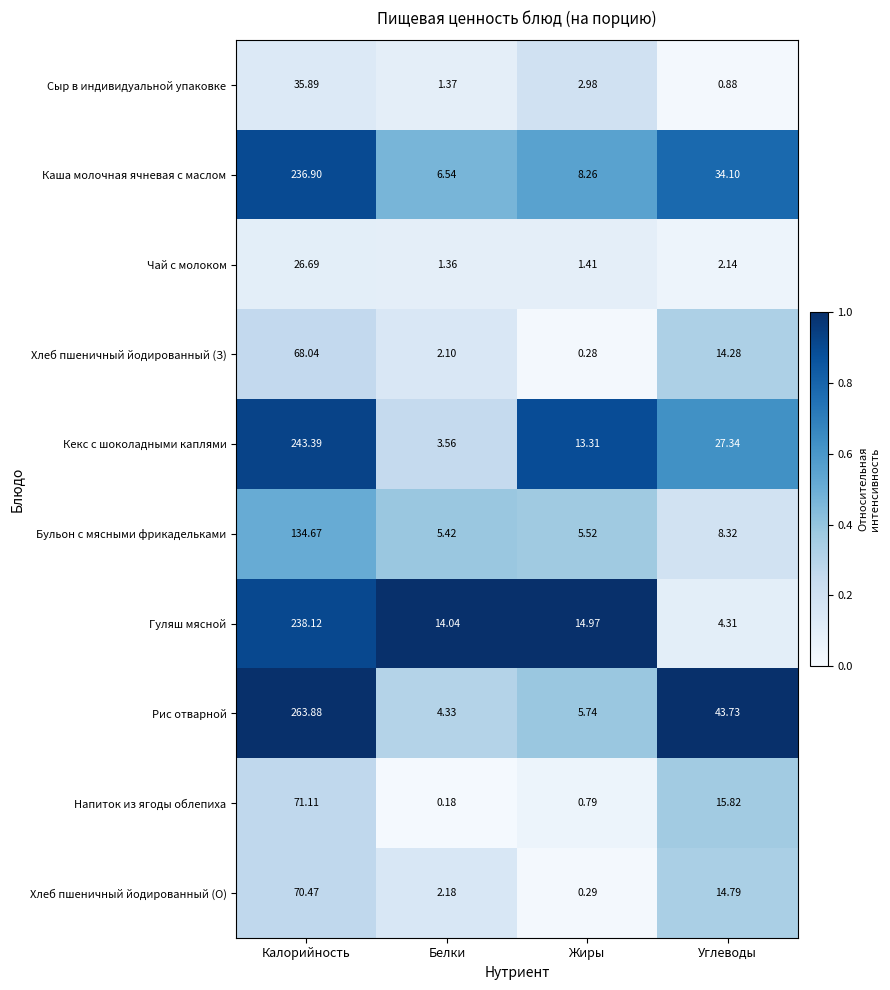

What is the maximum value shown in the chart?

263.9